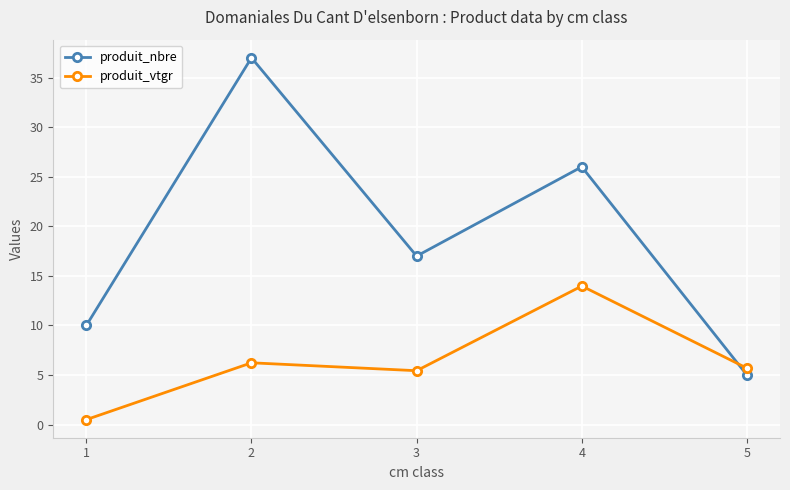

What is the smallest value displayed?

0.5